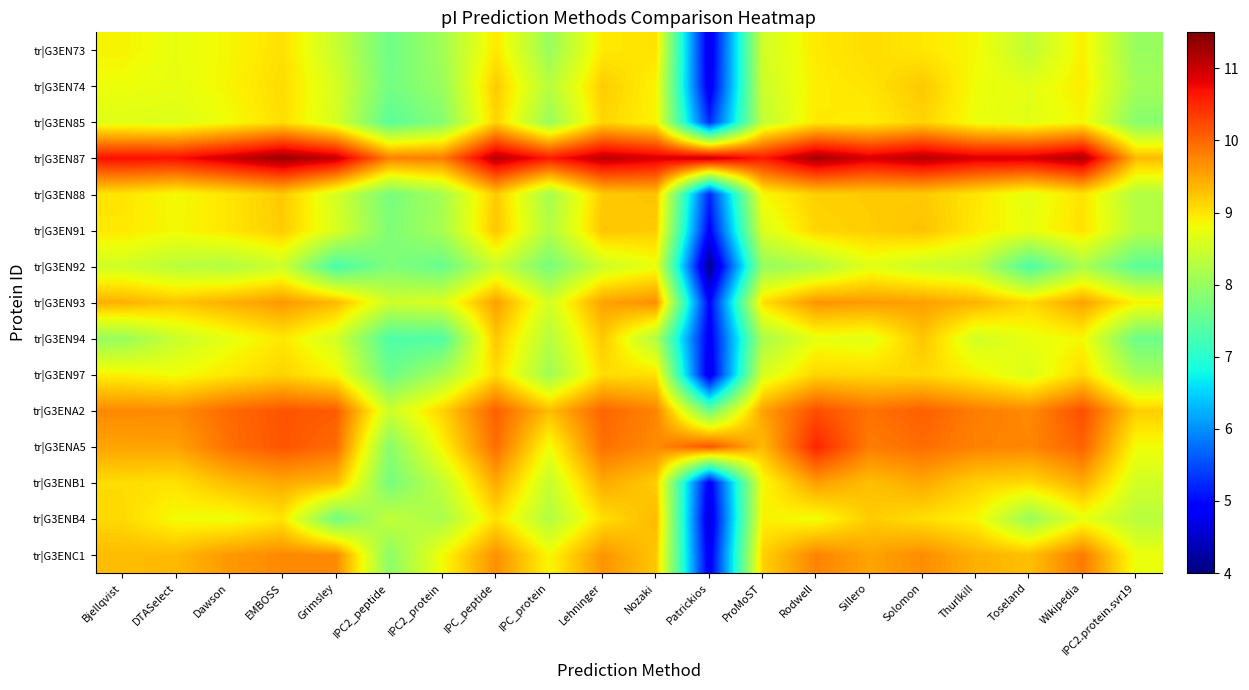

How many data points does each series have?

20